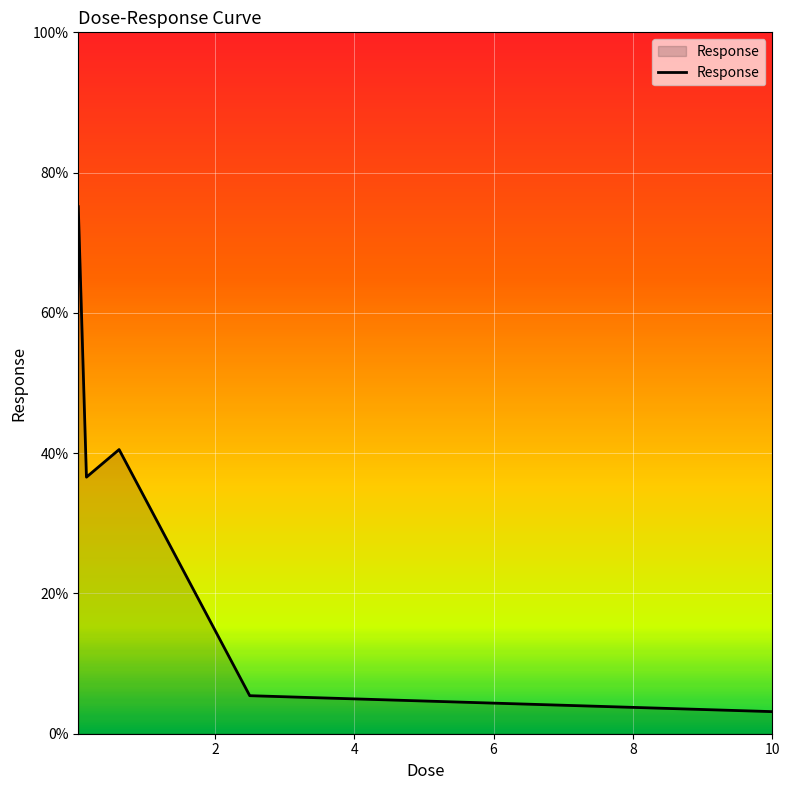

What is the greatest value displayed?

75.1